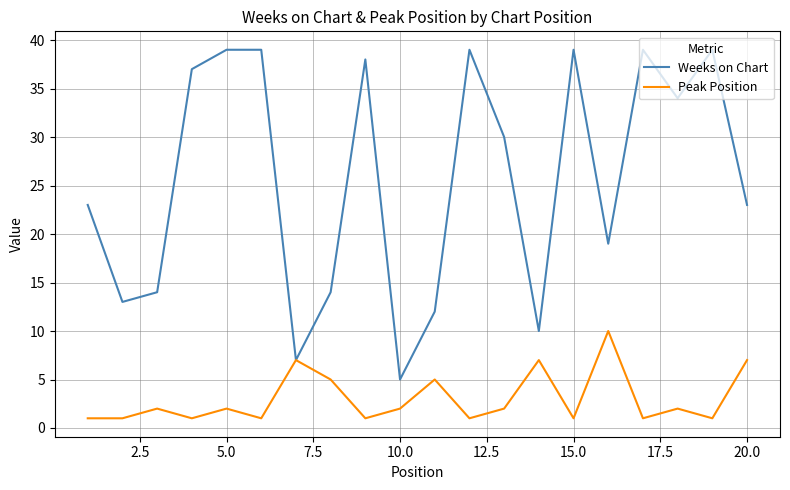

Which series has the widest spread of values?

Weeks on Chart